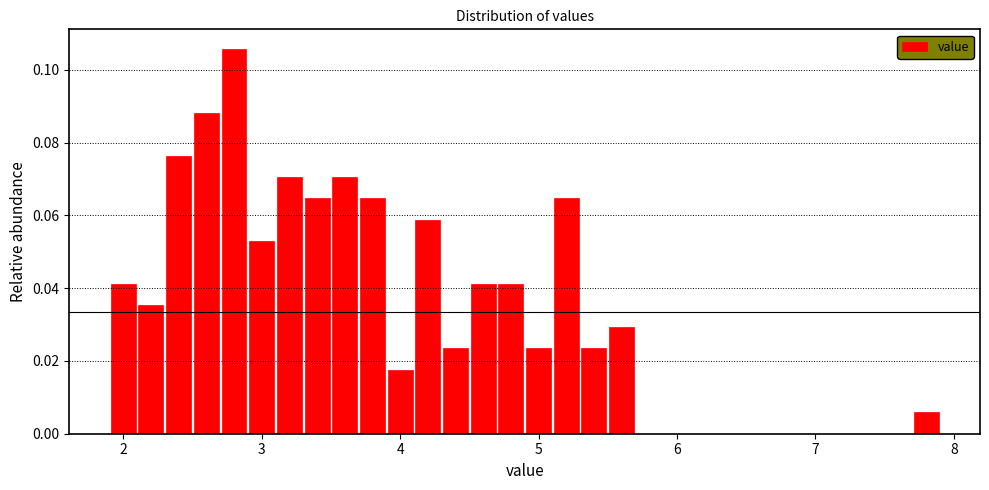

Around what value on the x-axis is the tallest bar? Give the approximate position of its centre, as read against the axis.

2.8